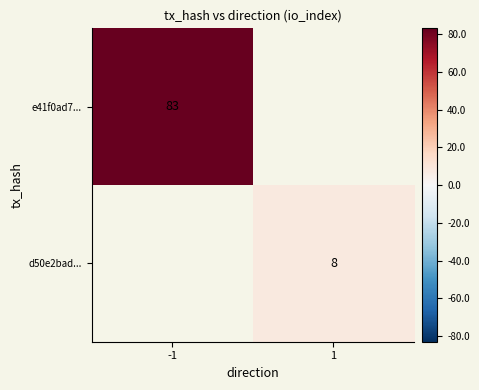

At how many categories does at least one series exceed 67?

1